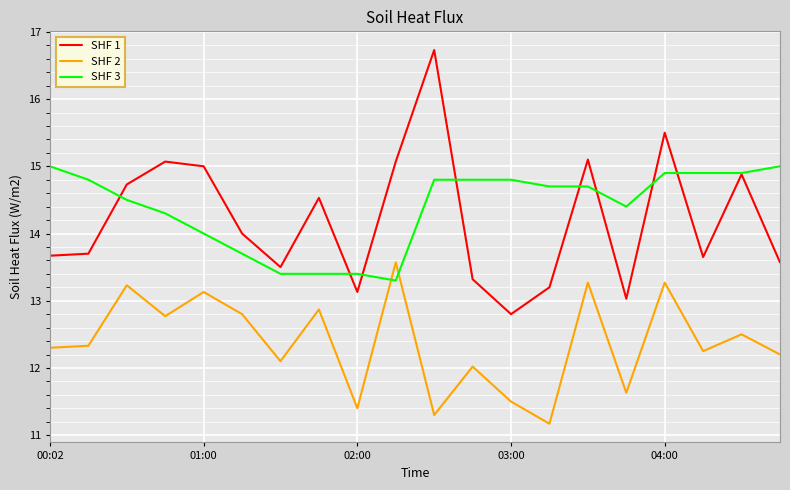

Which series has the widest spread of values?

SHF 1